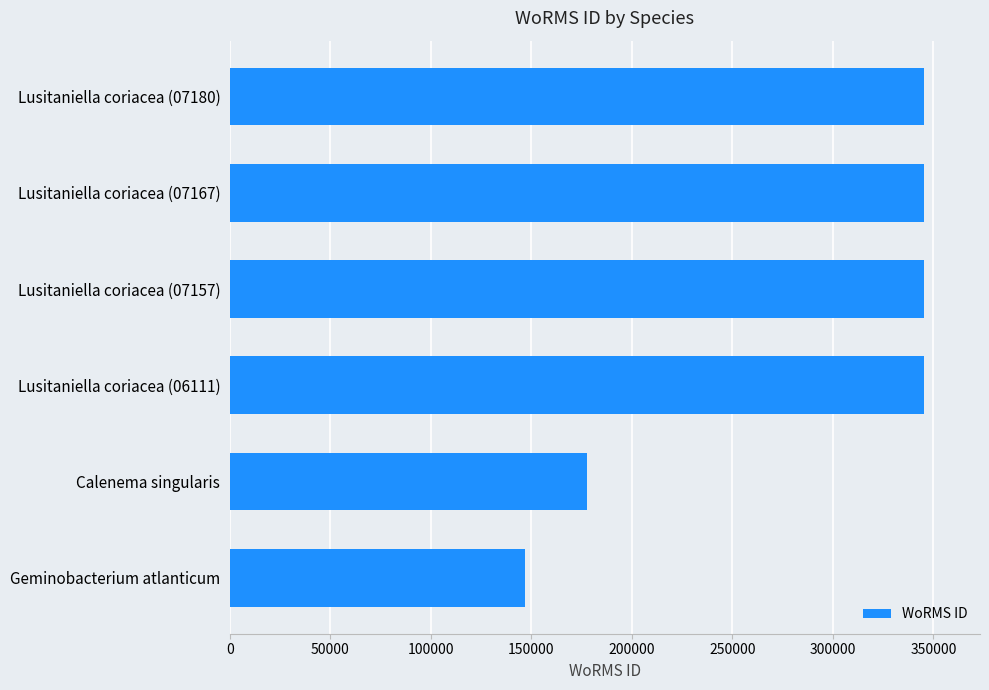

What is the smallest value displayed?

146544